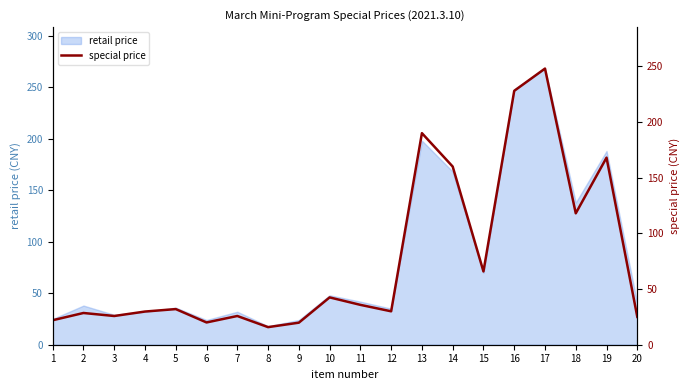

Is it true that the value at 16 is 228.0?

True